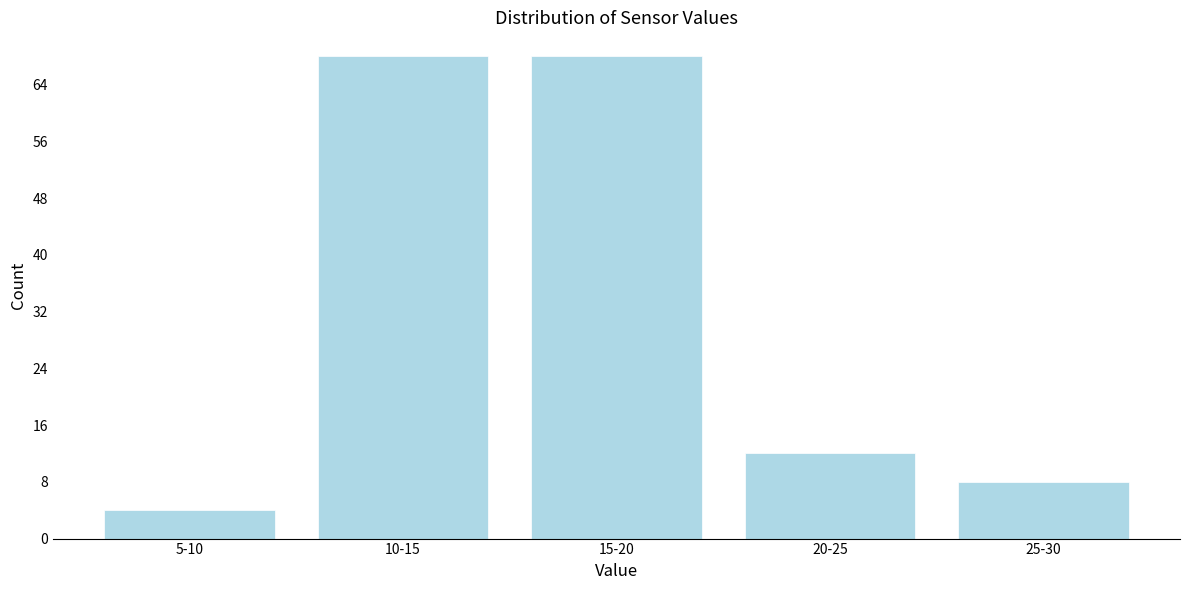

Reading left to right, transcribe all the data shown in this chart.

5-10=4	10-15=68	15-20=68	20-25=12	25-30=8